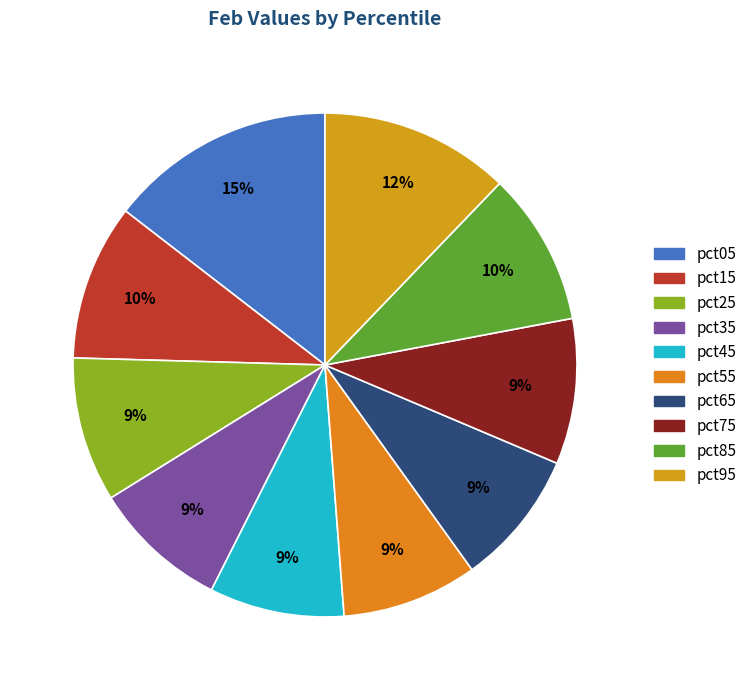

To the nearest percent, what is the difference between the largest and smallest slice percentages?

6%